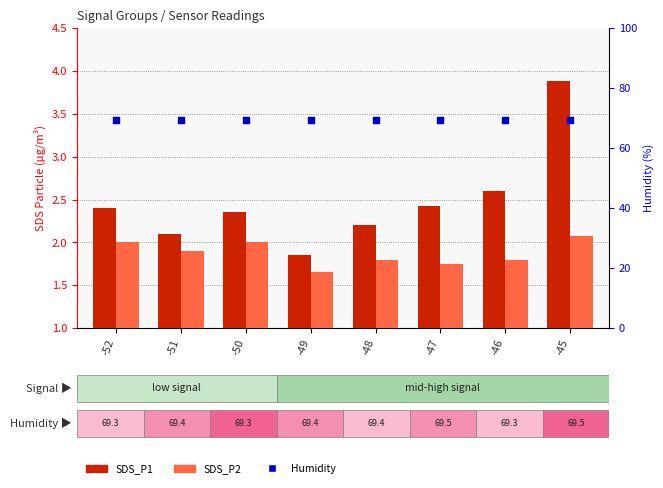

Which series contains the lowest Y value?

SDS_P2